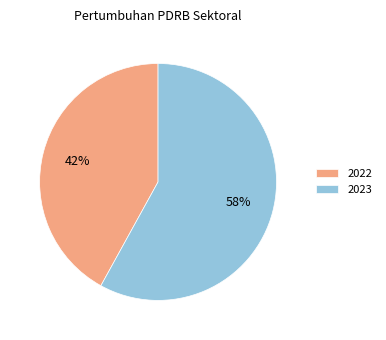

How many segments does this pie chart have?

2